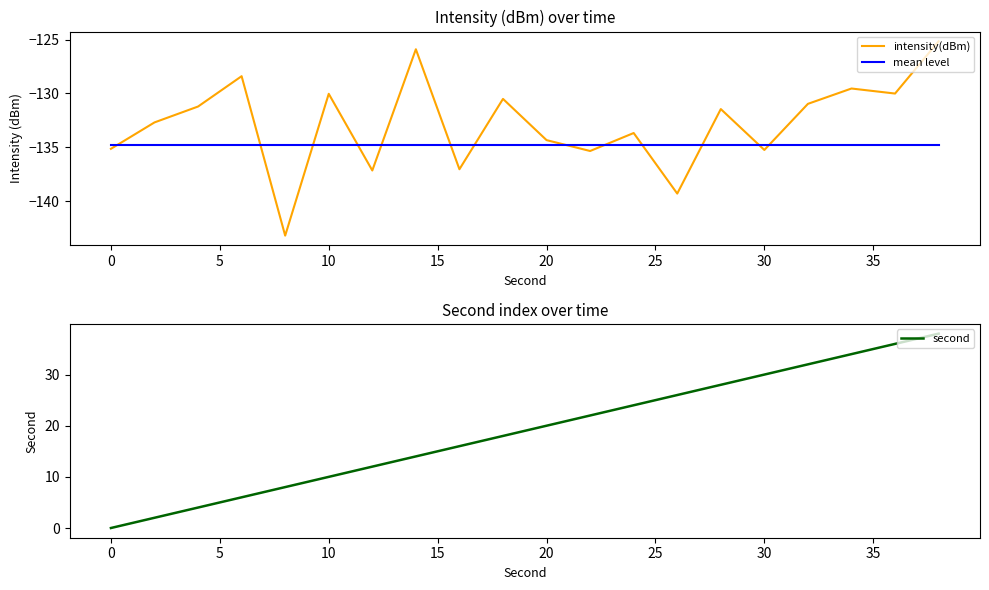

What is the maximum value for intensity(dBm)?

-125.2